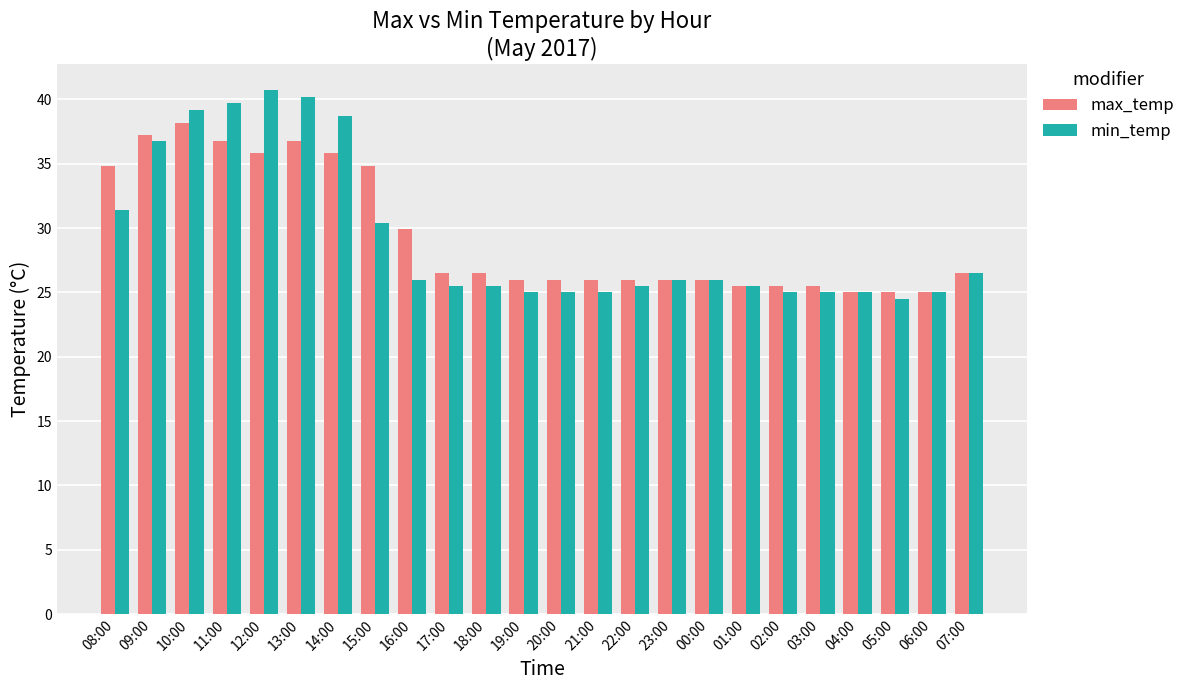

Which series has the widest spread of values?

min_temp